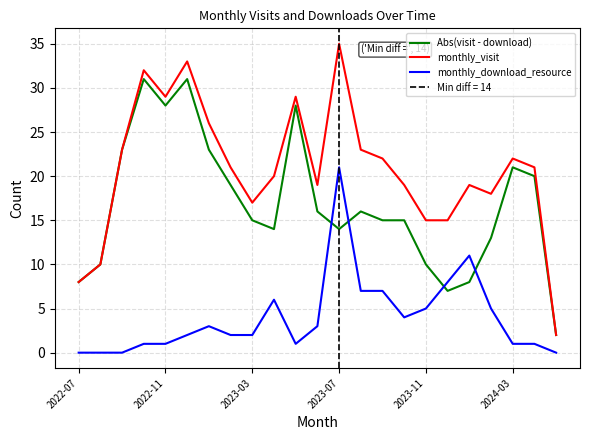

The value of monthly_visit at 7 is 21. True or false?

True